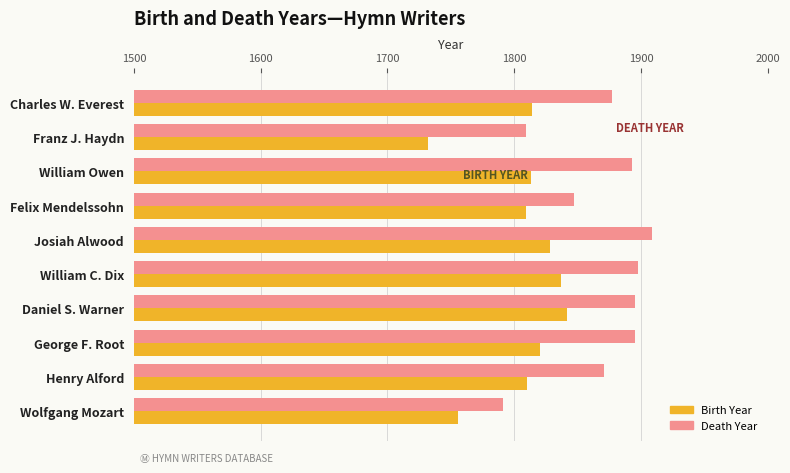

True or false: Death Year has a value of 551 at Henry Alford.

False